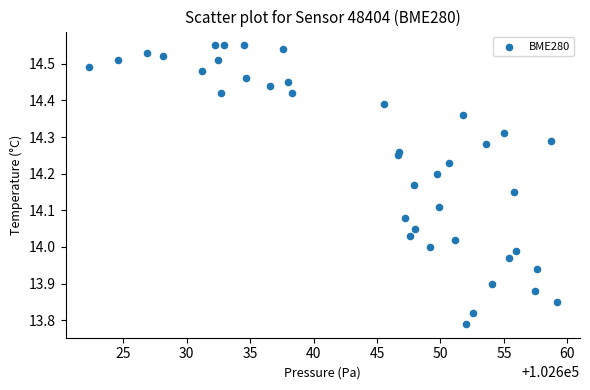

What is the range of Y values (max minus min)?

0.8